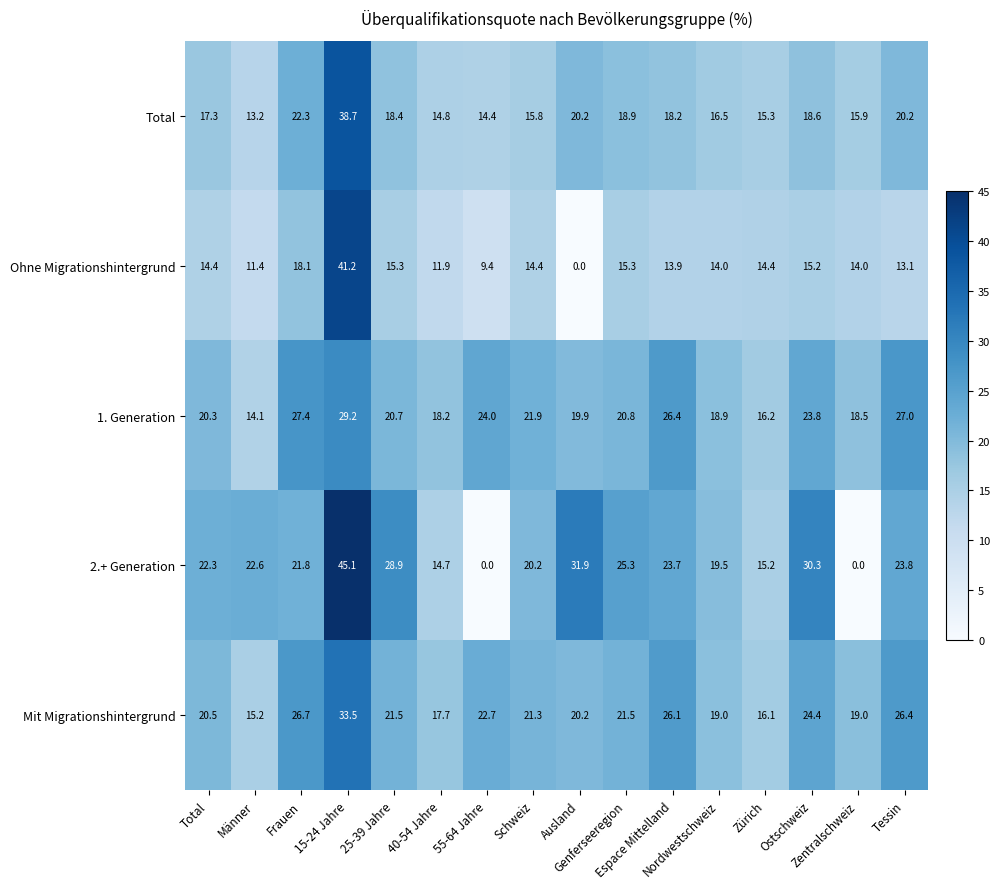

List the series in order of their peak value, lowest first.

1. Generation, Mit Migrationshintergrund, Total, Ohne Migrationshintergrund, 2.+ Generation